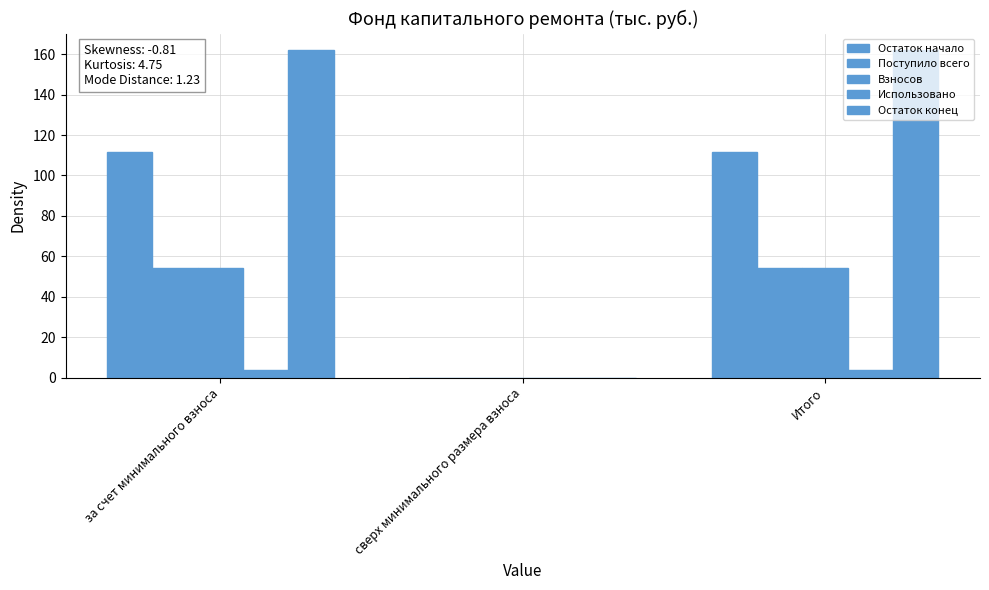

Is the value of Использовано at Итого greater than the value of Остаток начало at Итого?

No